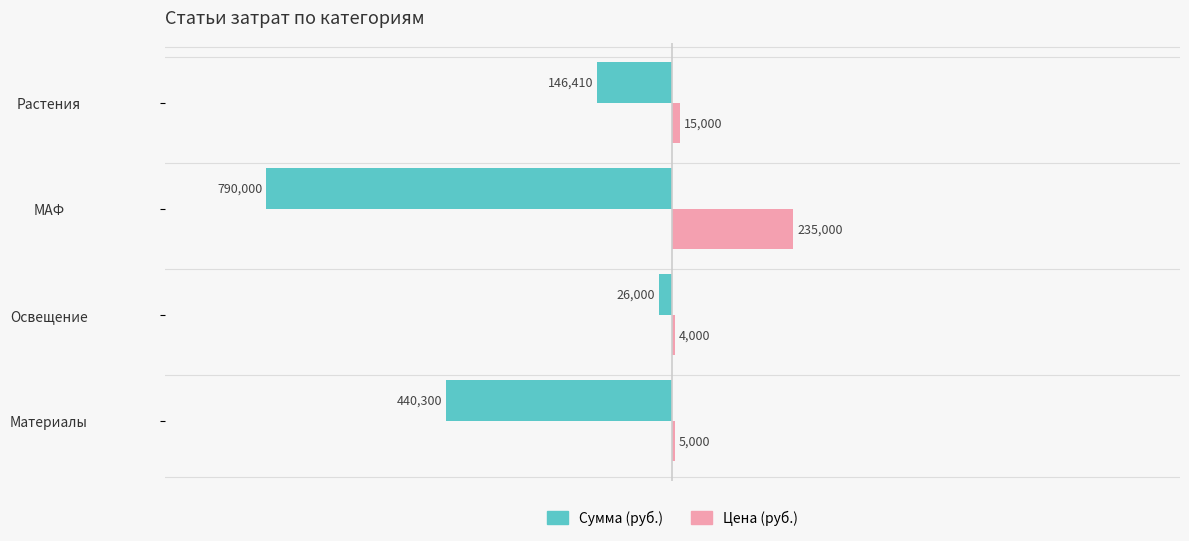

What is the sum of the Сумма (руб.) values at Растения and Материалы?

-586710